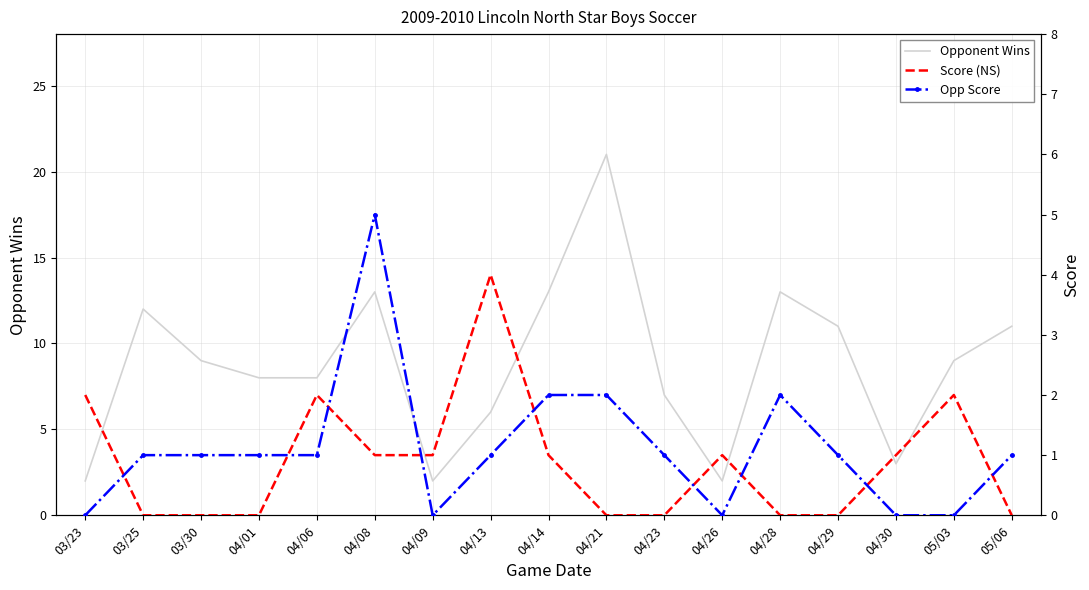

True or false: Opponent Wins has a value of 8 at 04/06.

True